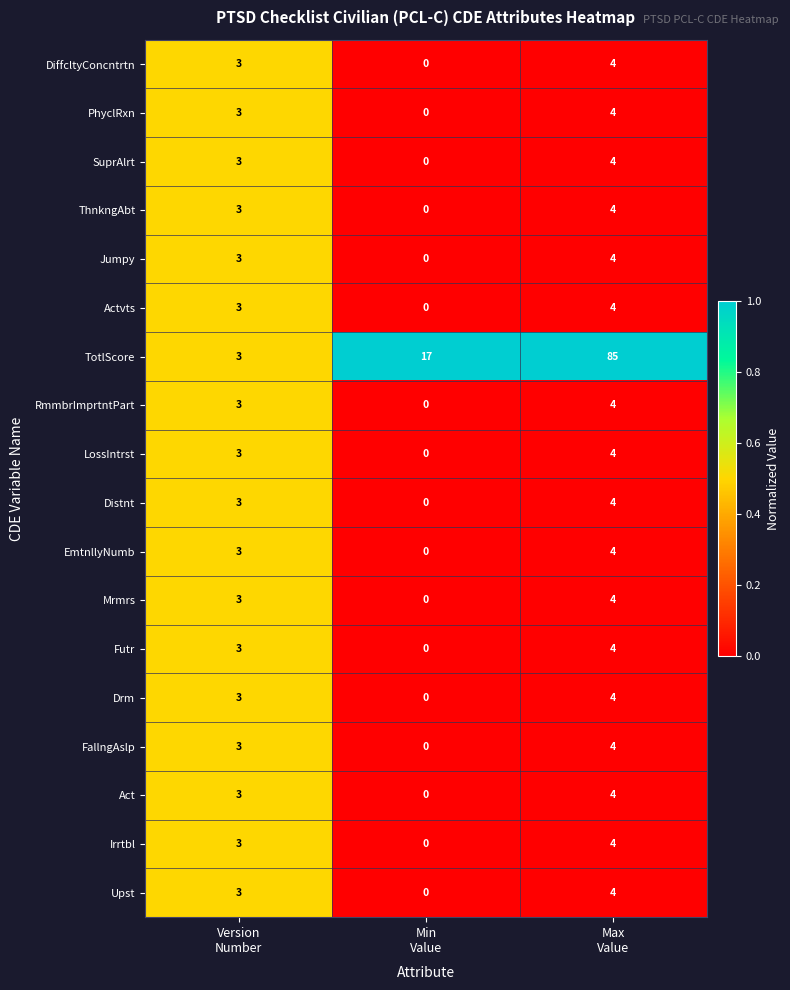

Which series has the largest range (max minus min)?

TotlScore